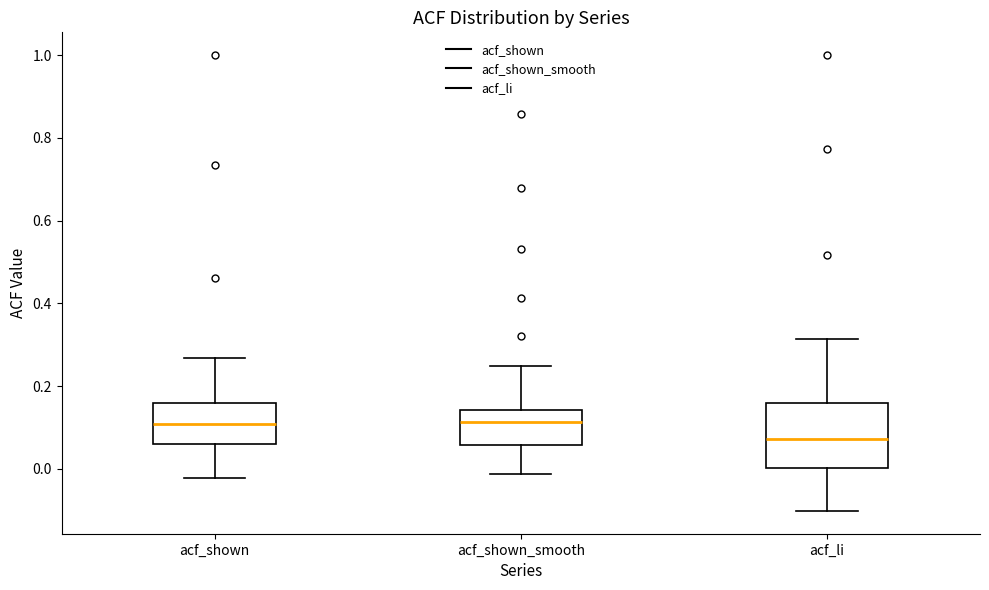

Which box is the tallest, from its lower edge to its upper edge?

acf_li